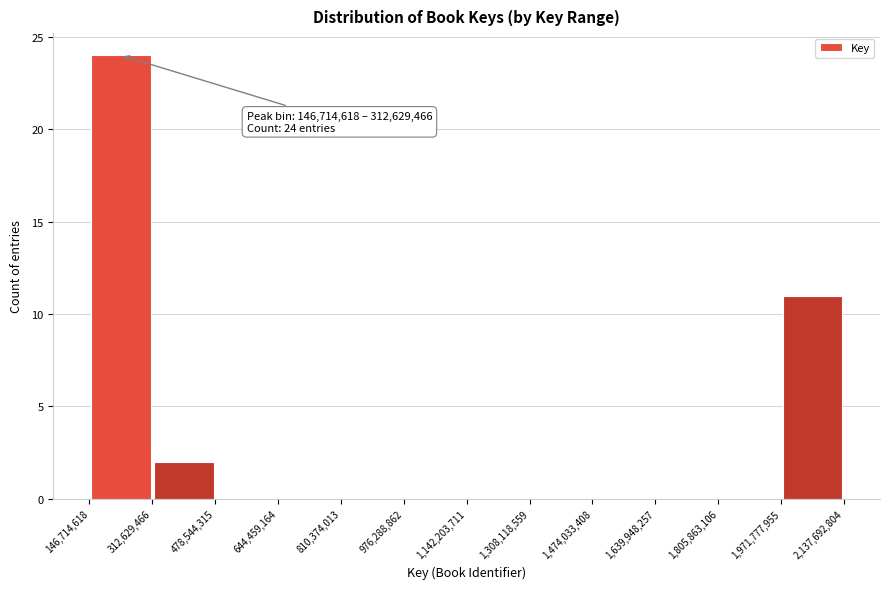

Which range on the x-axis has the tallest bar?

146,714,618 to 312,629,466